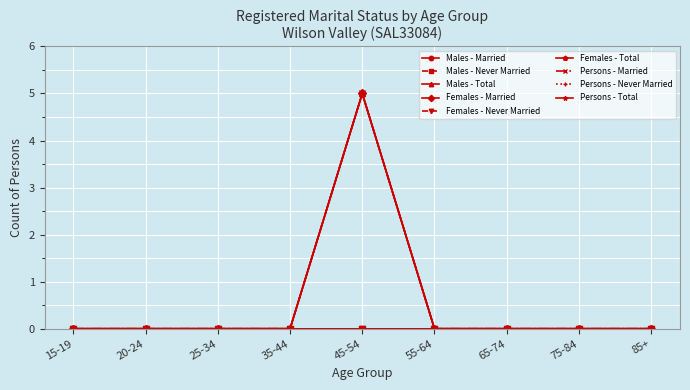

Which series has the largest range (max minus min)?

Total